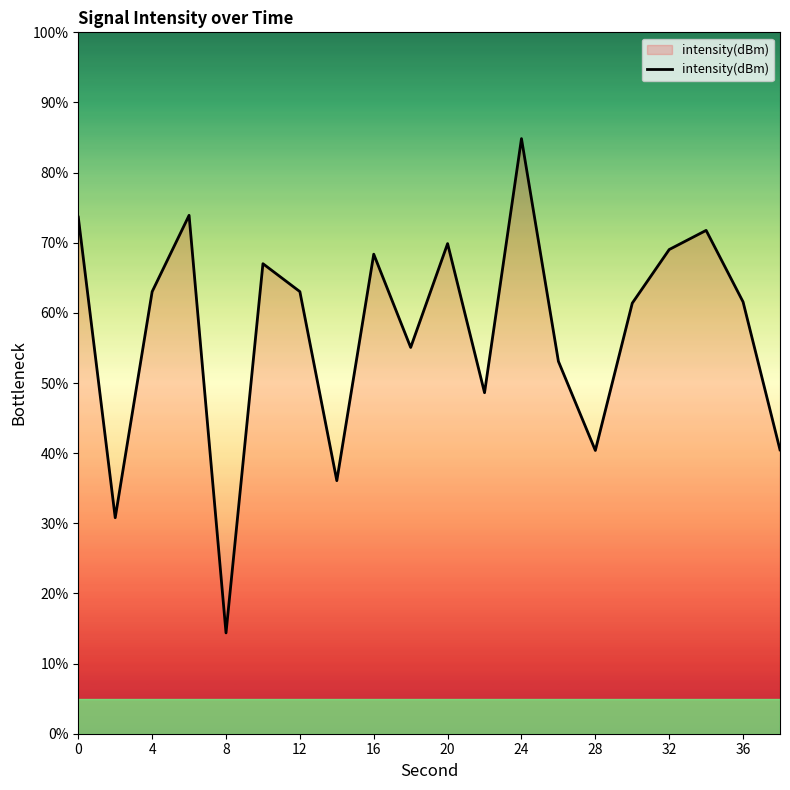

What is the difference between the maximum and minimum values?

70.5